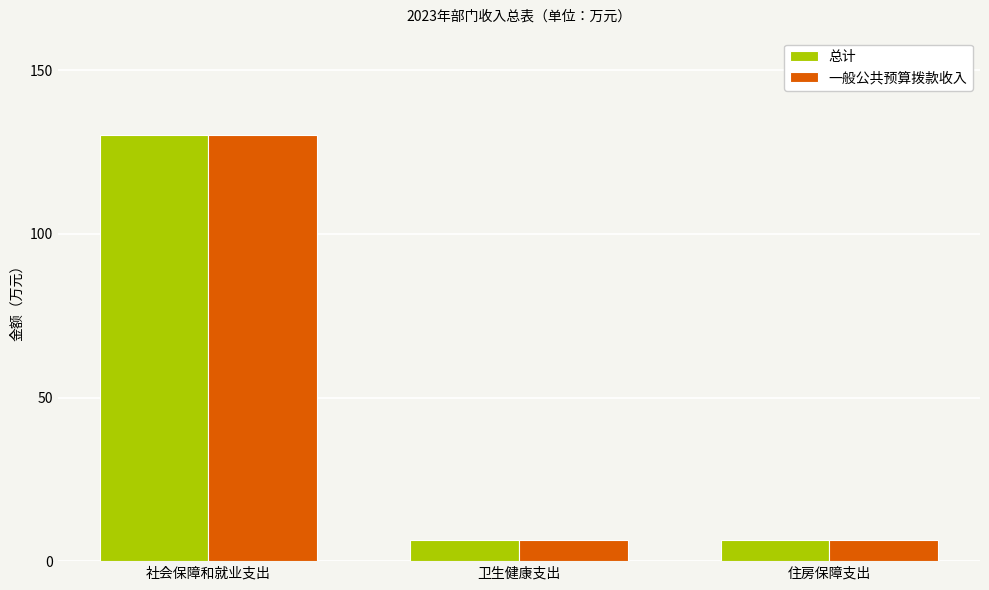

What is the minimum value for 总计?

6.5